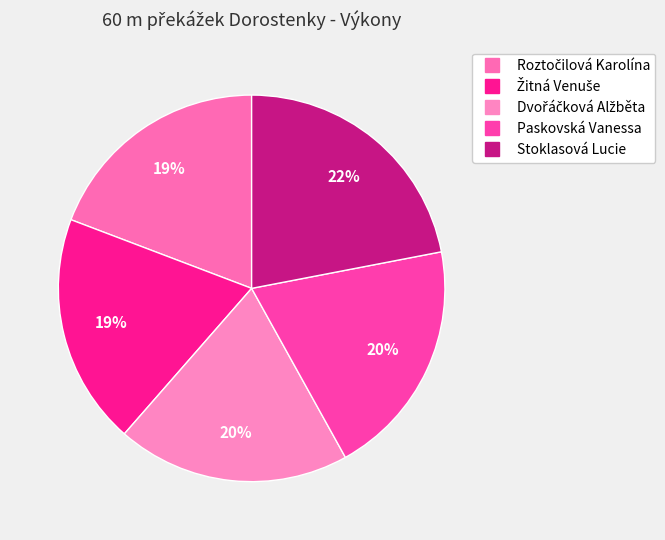

How many slices are in this pie chart?

5